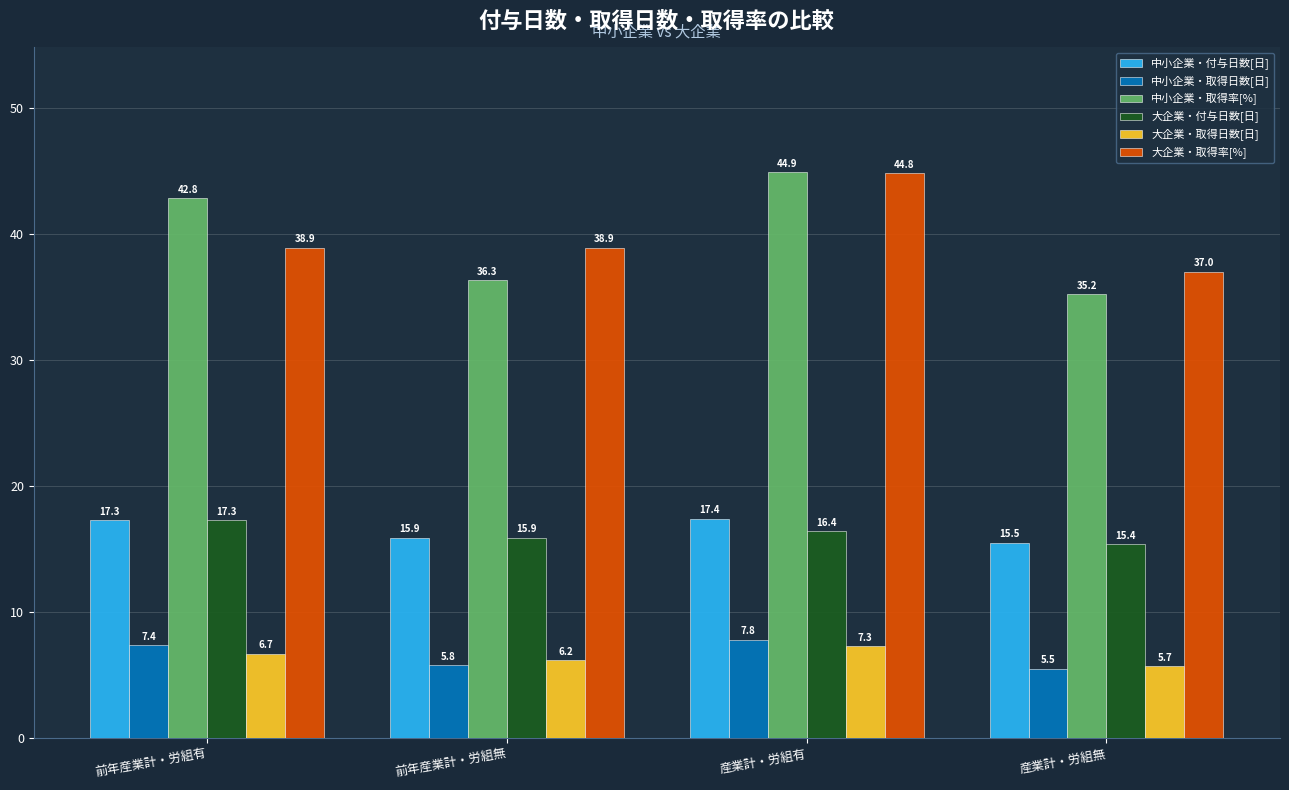

What is the difference between the highest and lowest values at 産業計・労組有?

37.6